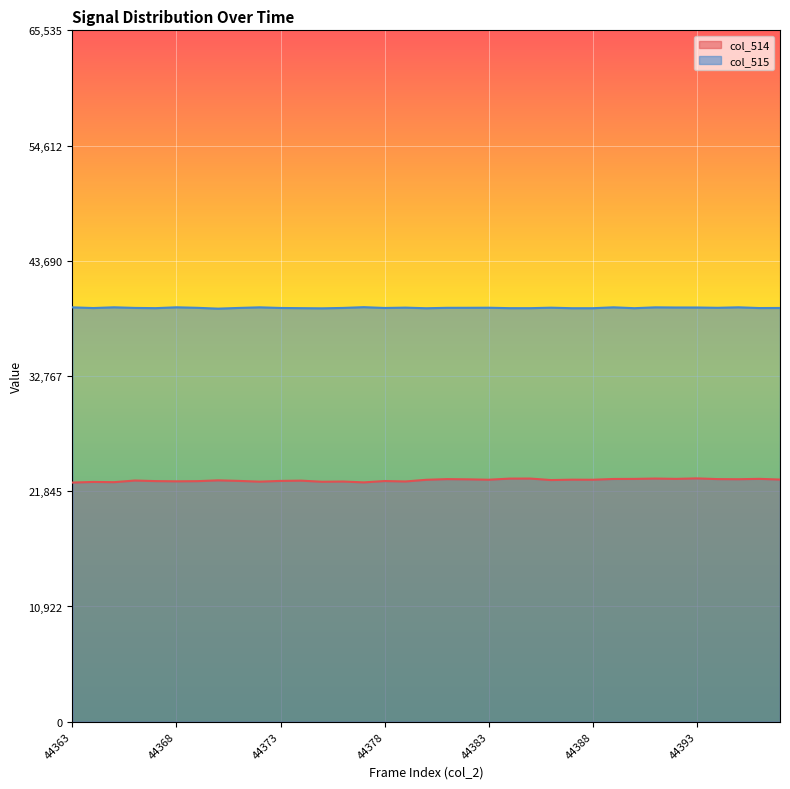

What is the total value across all series at 44388?

62133